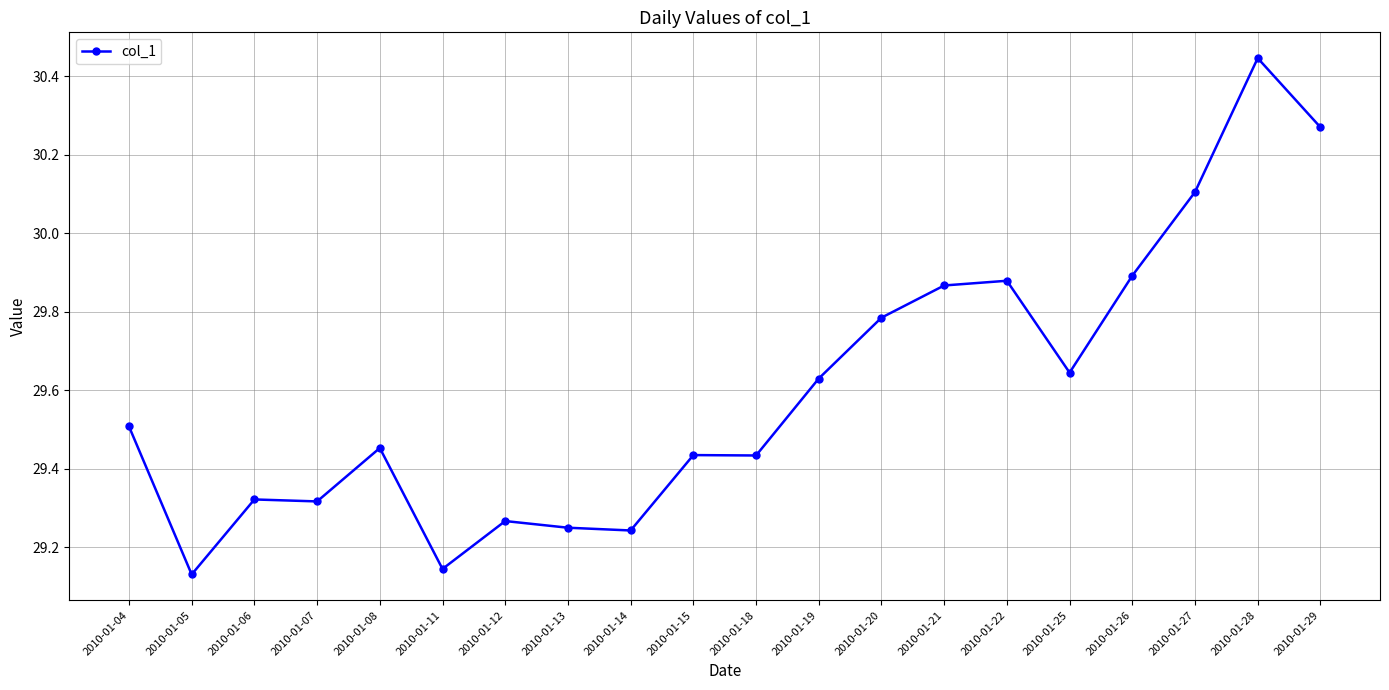

At which category does the chart reach its peak across all series?

2010-01-28